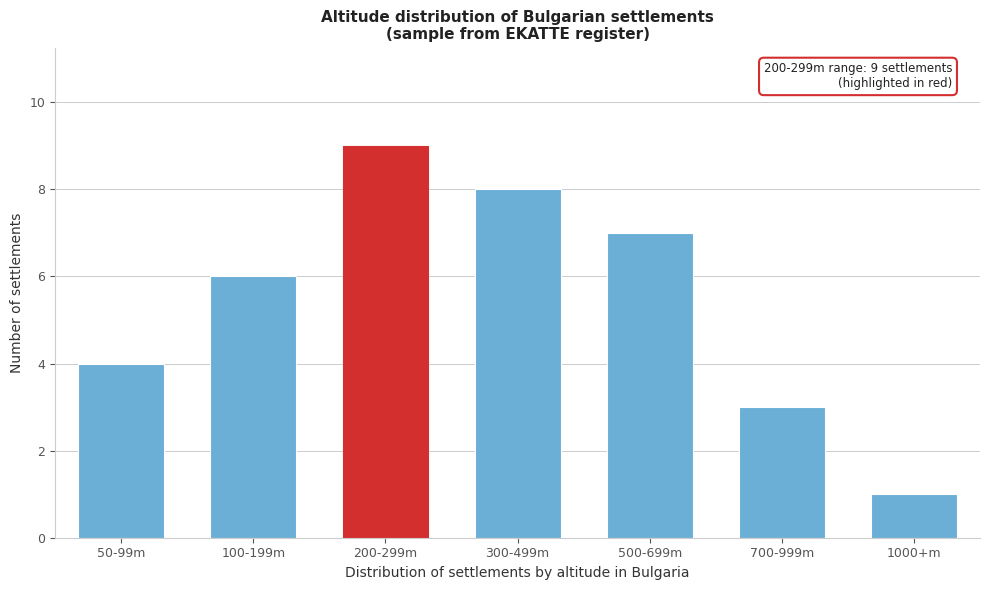

Reading left to right, list all the values displayed in this chart.

50-99m=4	100-199m=6	200-299m=9	300-499m=8	500-699m=7	700-999m=3	1000+m=1